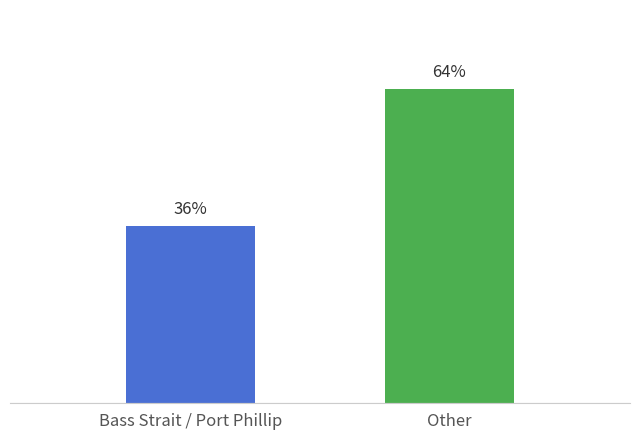

How many bars are there in total?

2